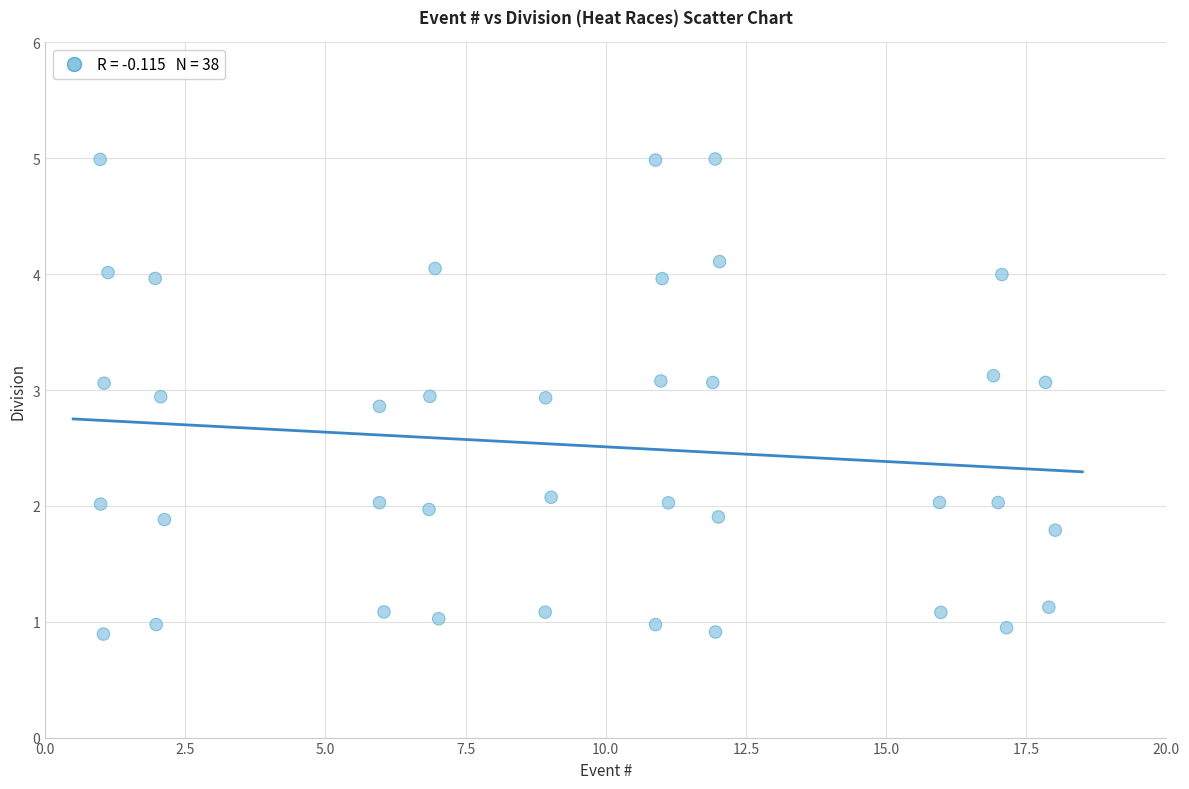

What is the range of X values (max minus min)?

17.0